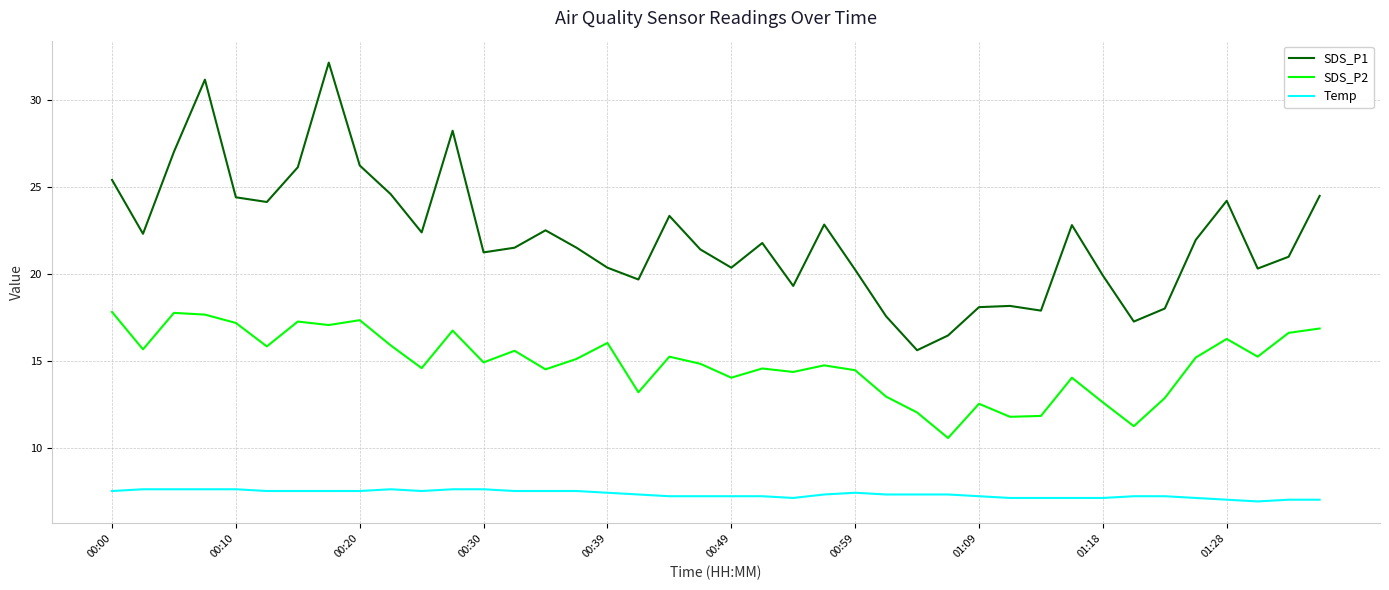

List the series in order of their peak value, highest first.

SDS_P1, SDS_P2, Temp